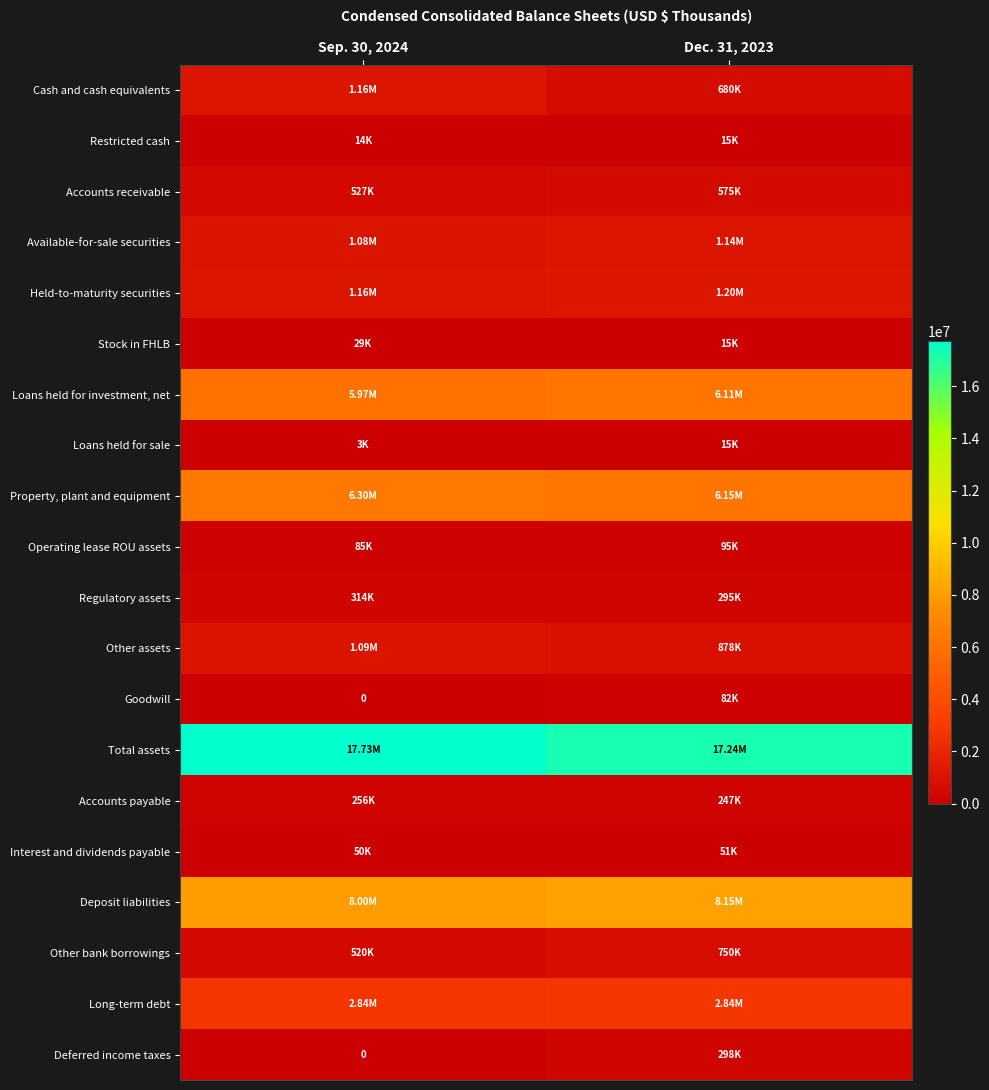

At how many categories does at least one series exceed 10752522?

2